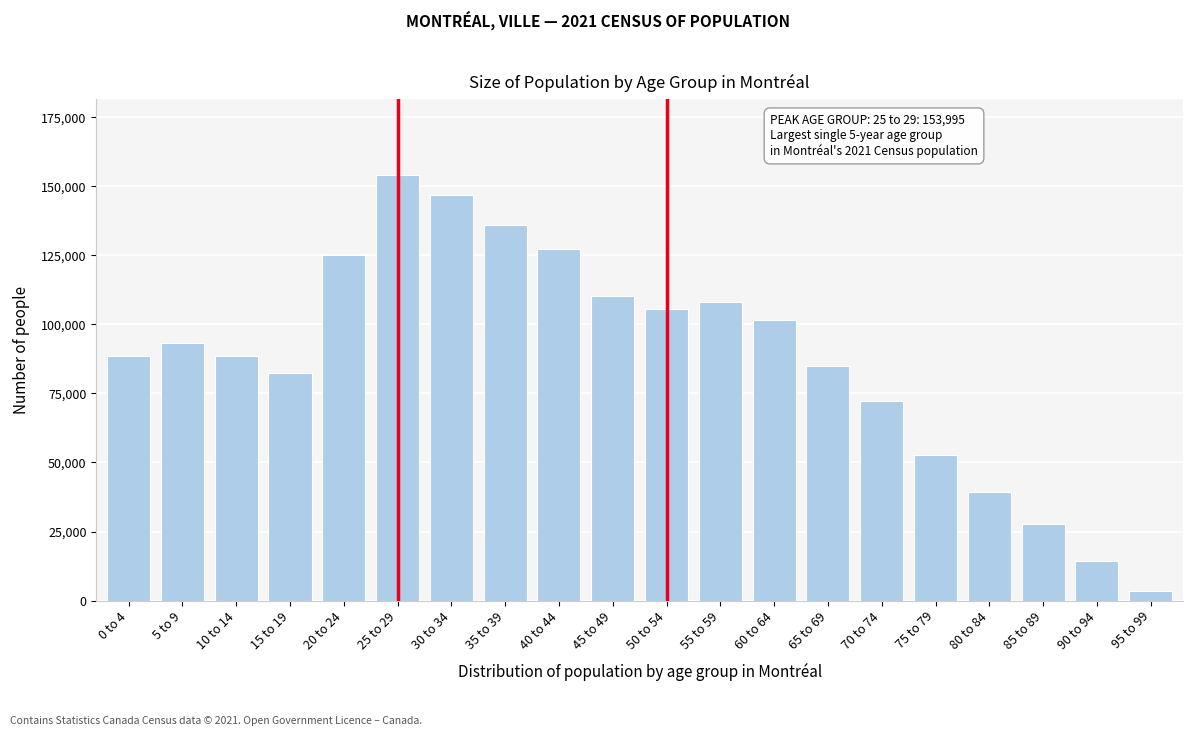

What is the label of the 12th bar from the right?

40 to 44